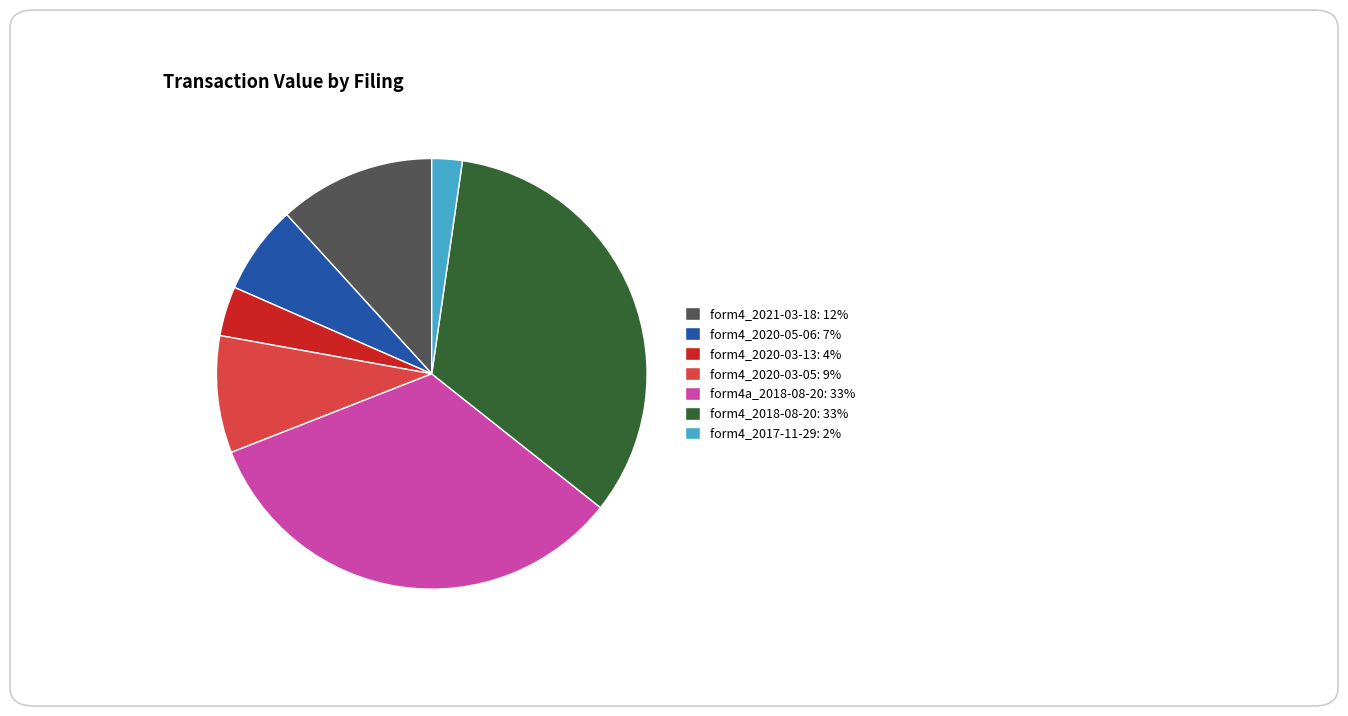

What is the smallest slice in the pie chart?

form4_2017-11-29: 2%